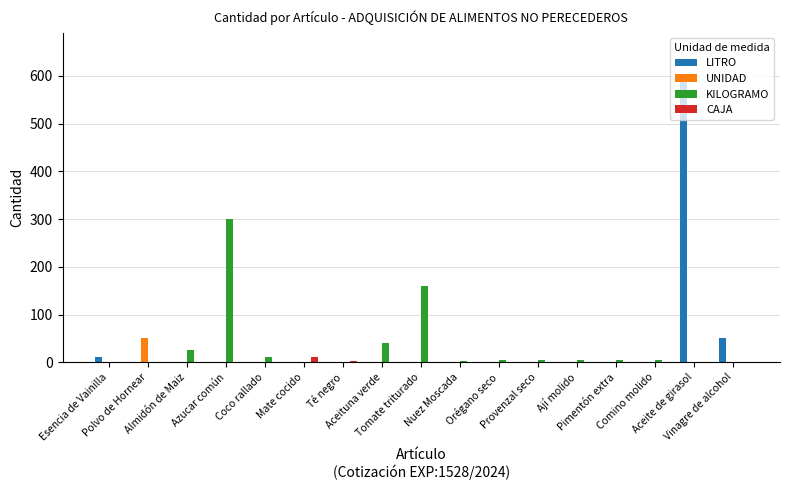

What is the maximum value for CAJA?

10